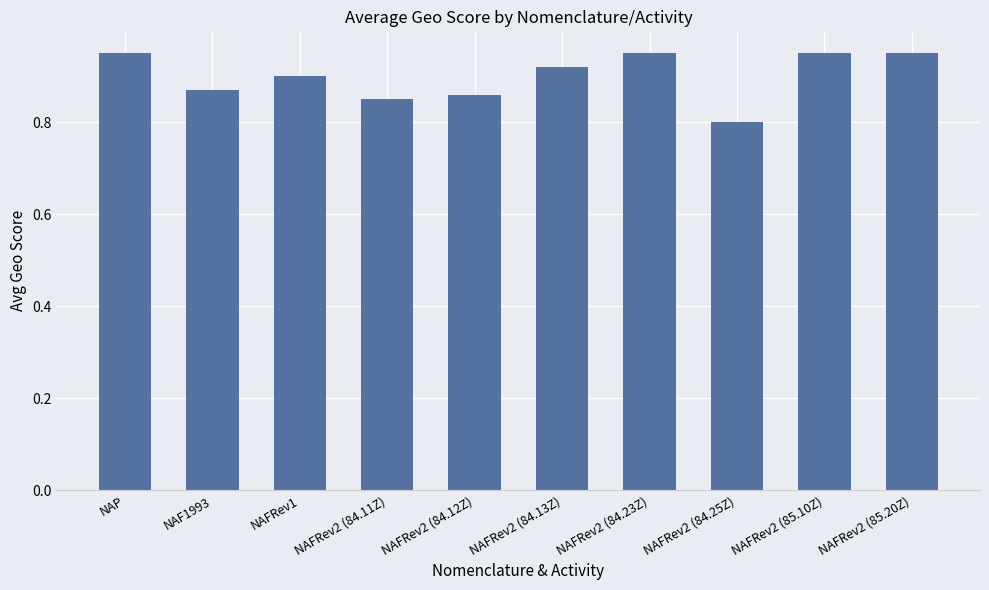

Count the values in the range 0 to 1.

10